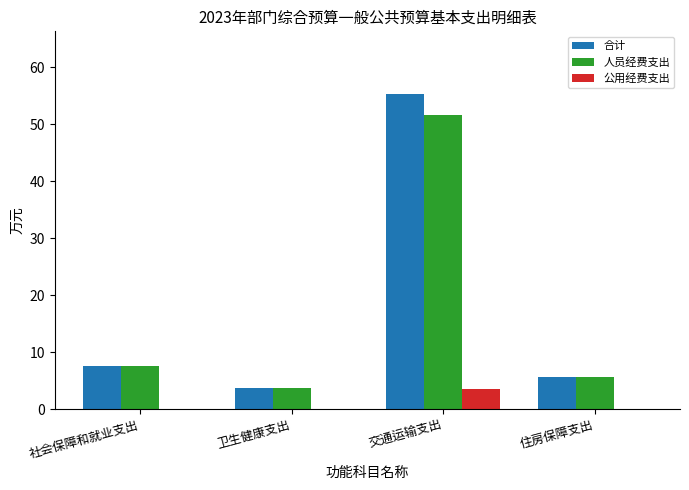

Which series has the widest spread of values?

合计